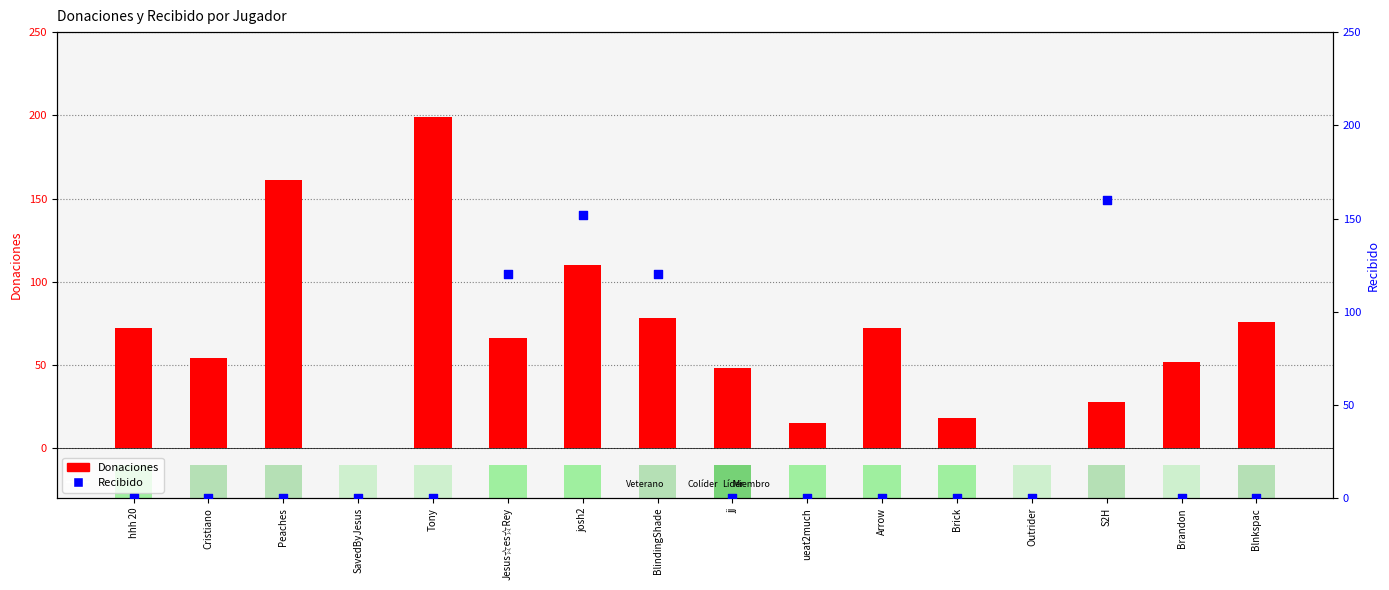

What are all the series names shown in the legend?

Donaciones, Recibido